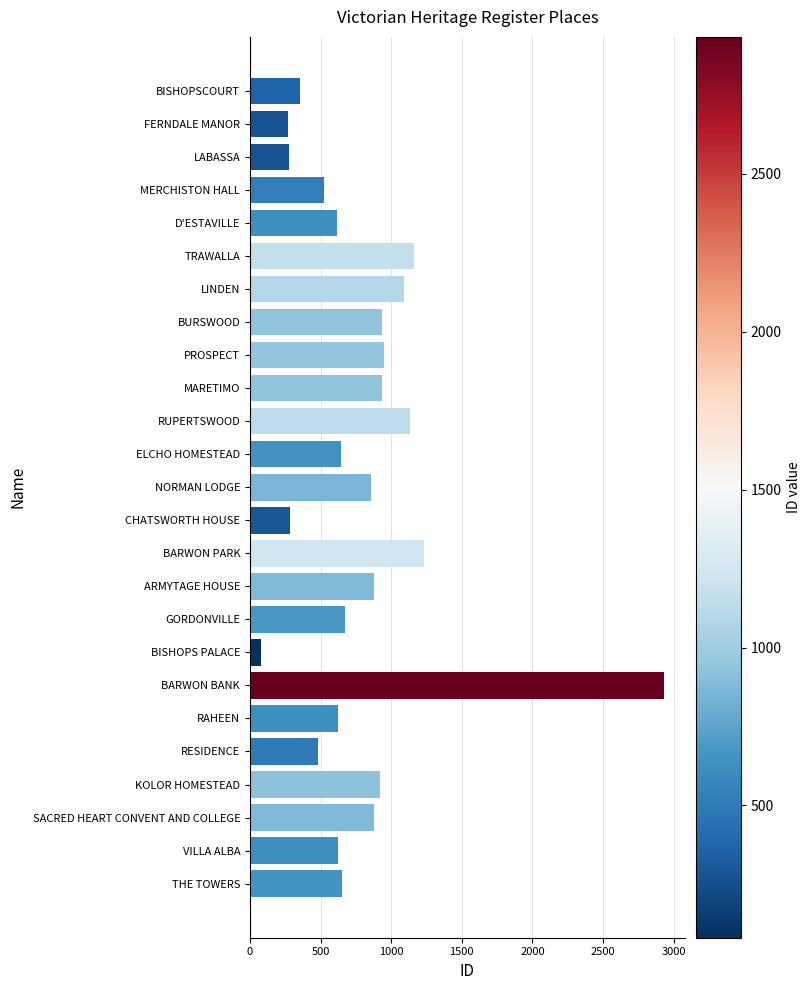

What is the ratio of the value at ARMYTAGE HOUSE to the value at GORDONVILLE?

1.3